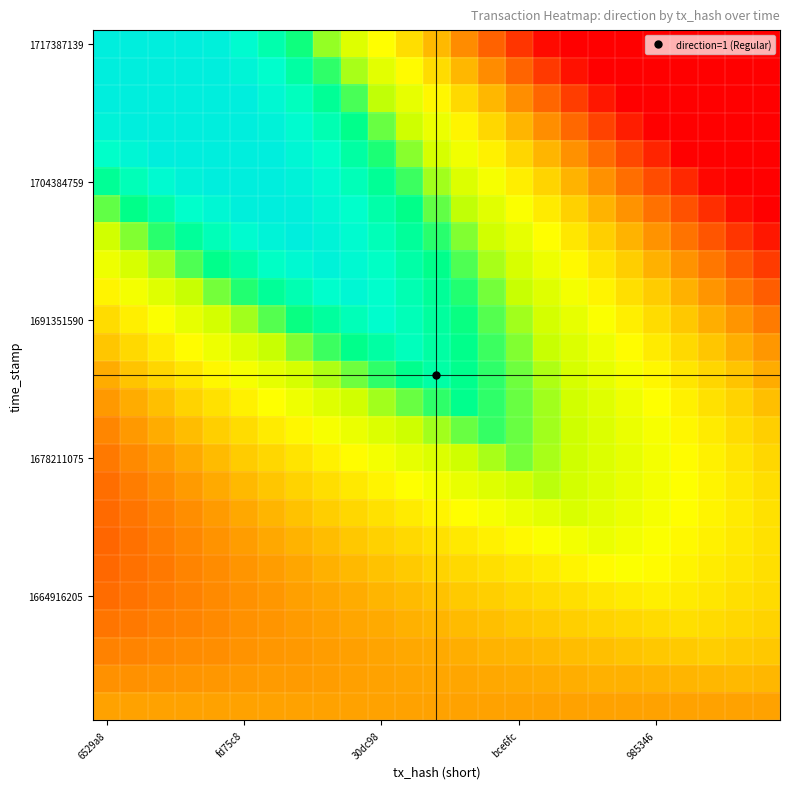

At which category is the sum across all series the highest?

7